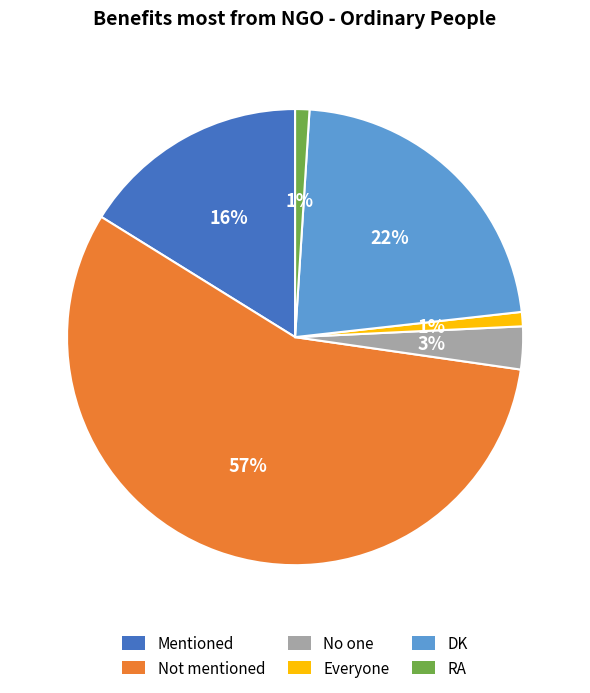

To the nearest percent, what percentage of the pie is DK?

22%